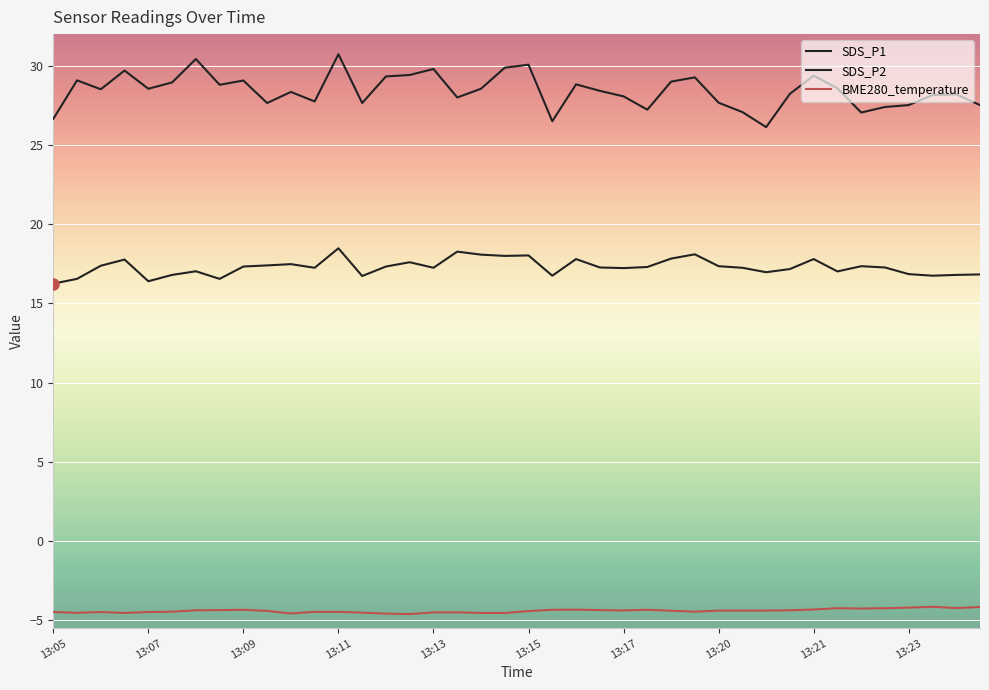

What is the highest value of the SDS_P1 series?

30.7